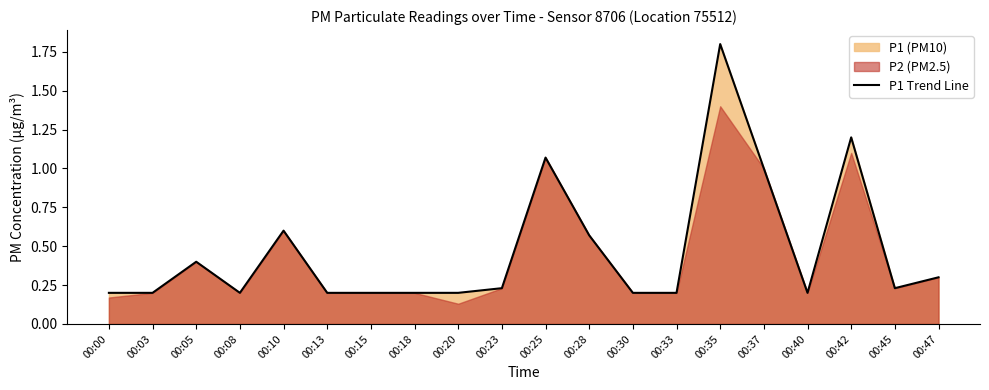

Which category has the highest value in the P1 Trend Line series?

00:35